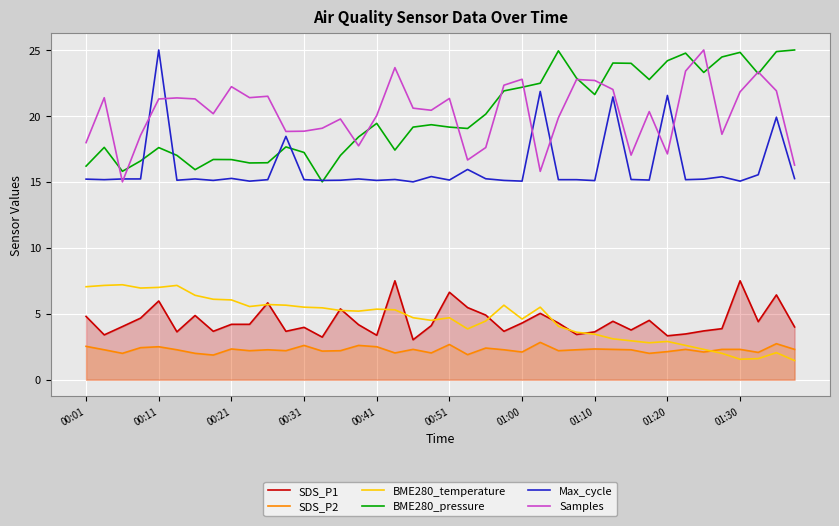

At which category is the sum across all series the highest?

00:11